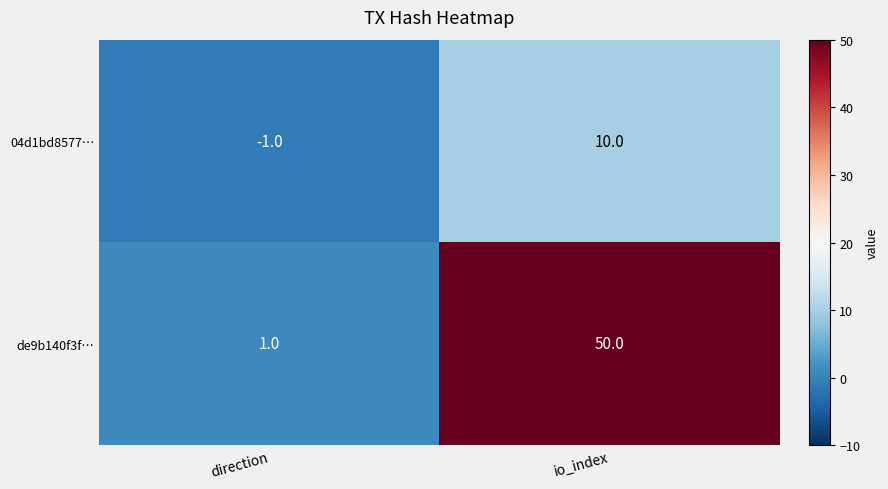

Which series has the largest total across all categories?

de9b140f3f…